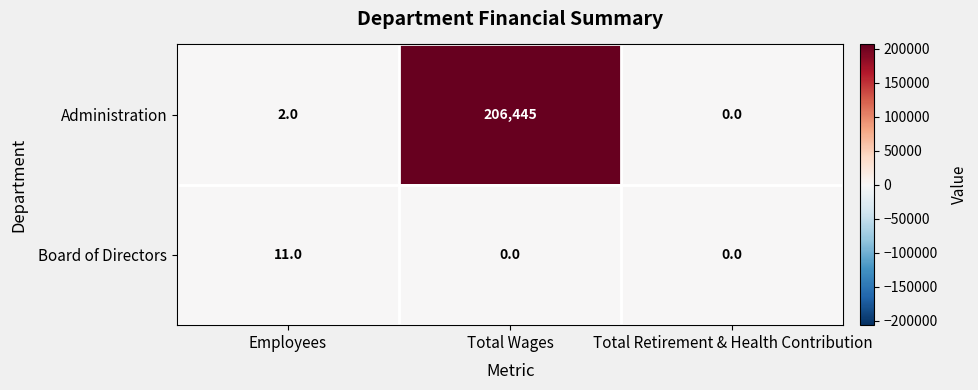

True or false: Board of Directors has a value of -6 at Total Retirement & Health Contribution.

False